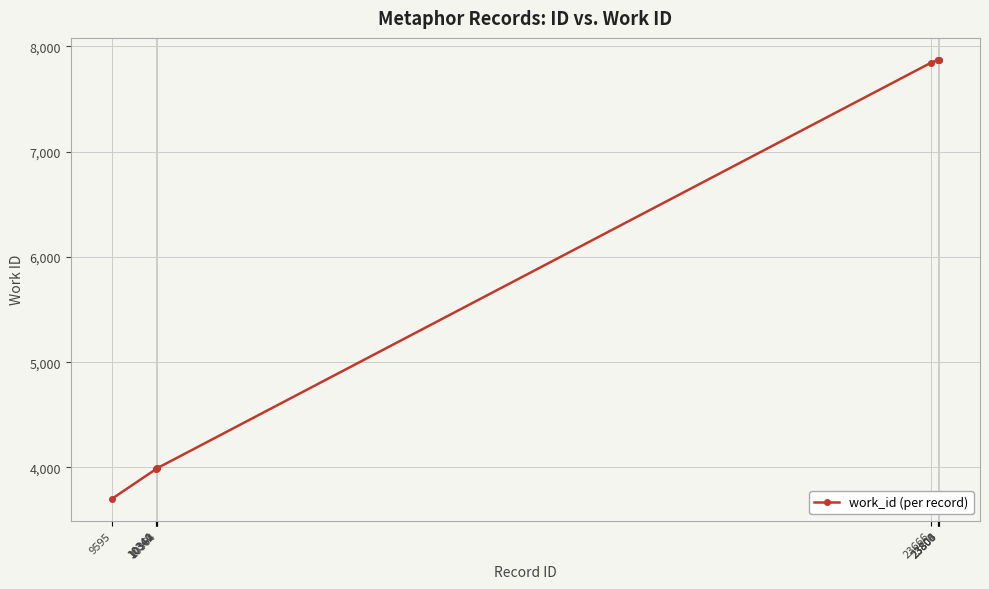

What is the minimum value shown in the chart?

3703